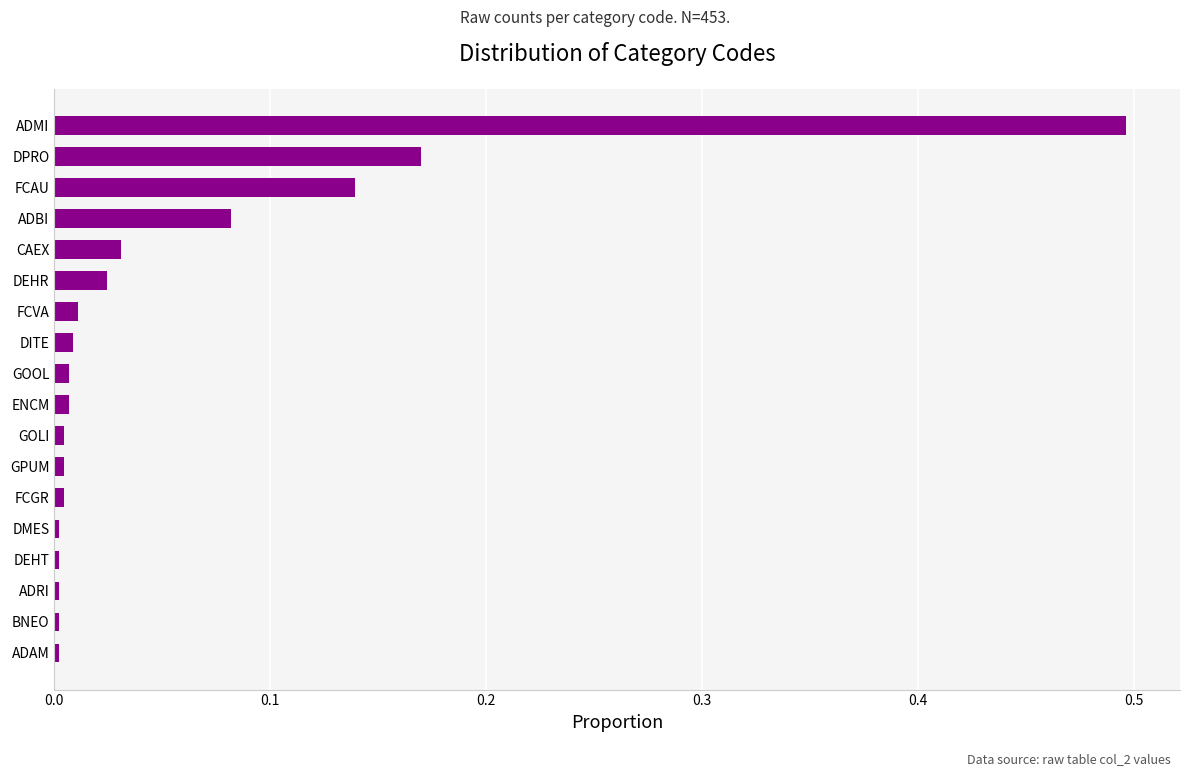

The chart shows a value of 0.0 at FCVA. True or false?

True